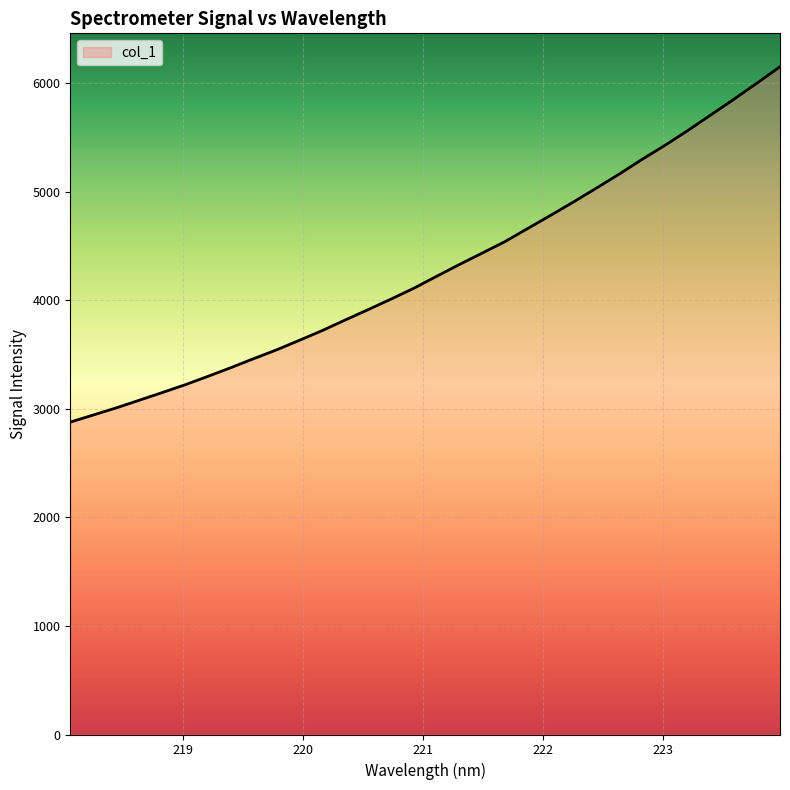

Does the chart display data point markers on the line(s)?

No